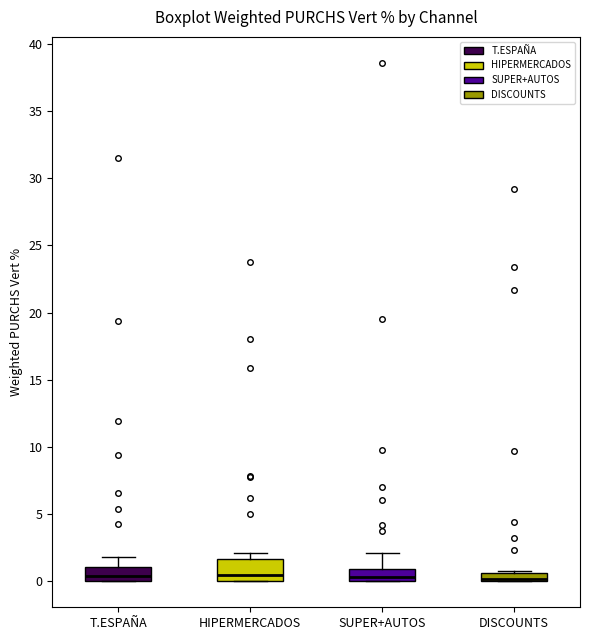

Which box is the tallest, from its lower edge to its upper edge?

HIPERMERCADOS